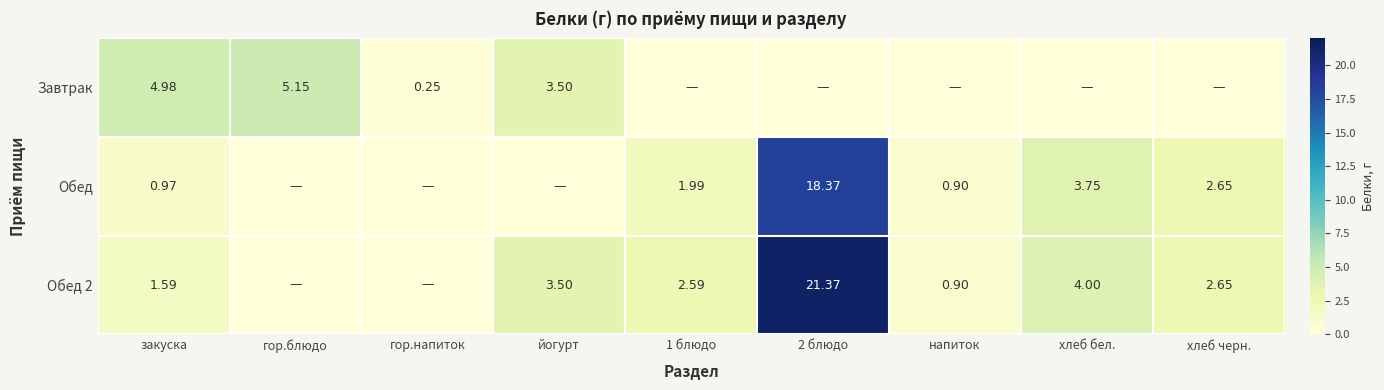

Is the value of Обед at хлеб черн. greater than the value of Обед 2 at хлеб бел.?

No